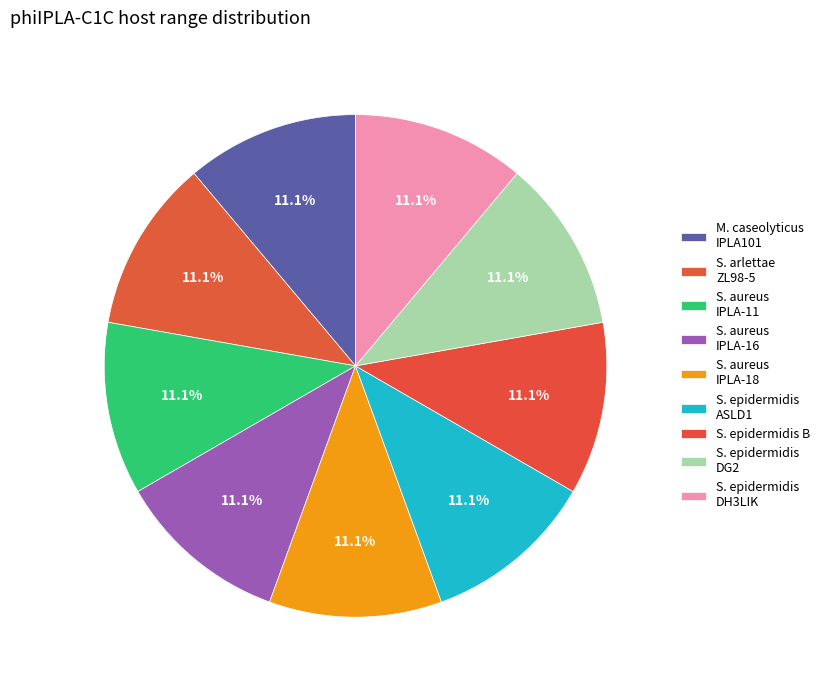

How many slices are in this pie chart?

9